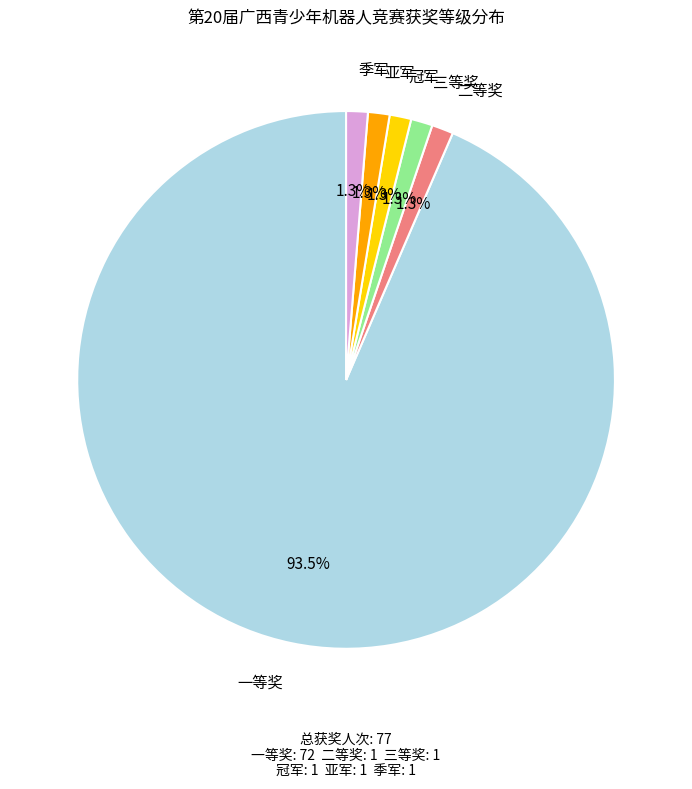

True or false: 亚军 accounts for 10% of the total.

False